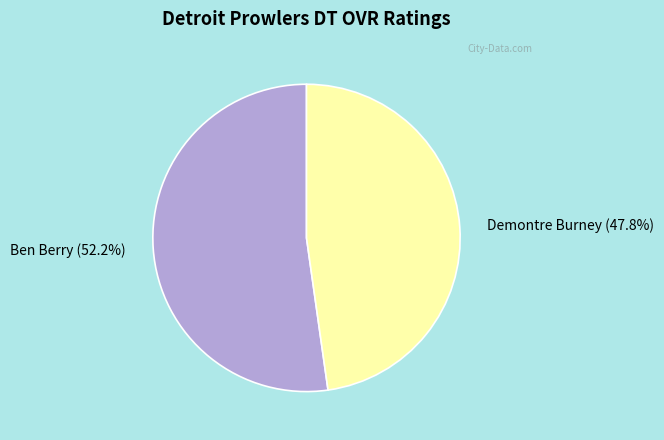

Which has a higher value, Ben Berry or Demontre Burney?

Ben Berry